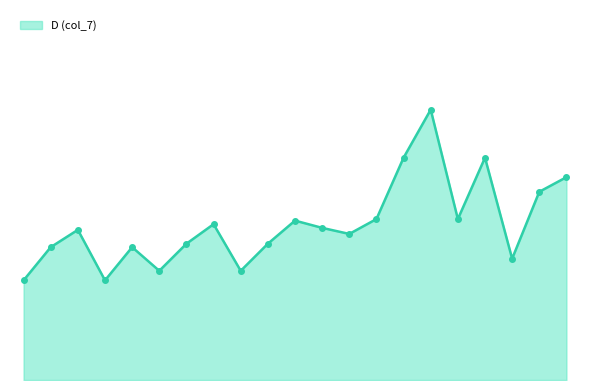

Does the chart display data point markers on the line(s)?

No